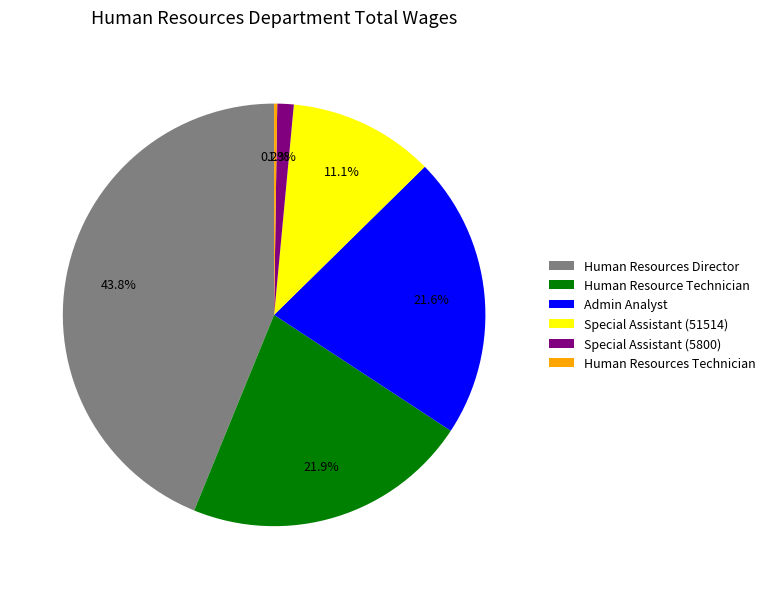

How much of the chart is everything except Human Resource Technician?

78.1%